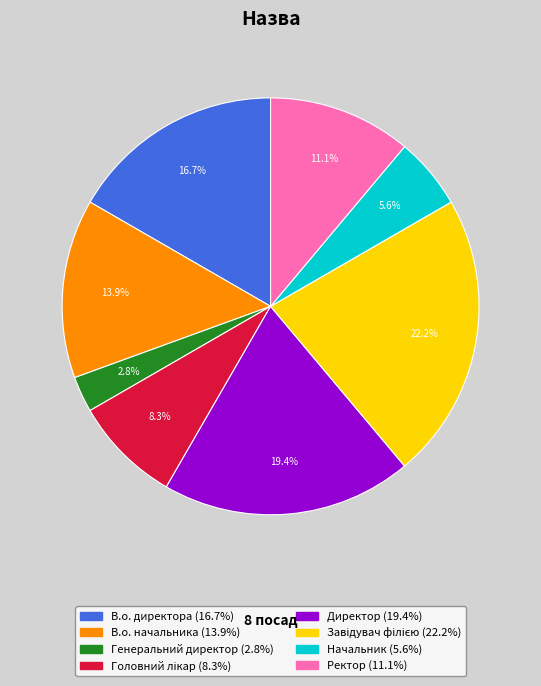

How many segments does this pie chart have?

8